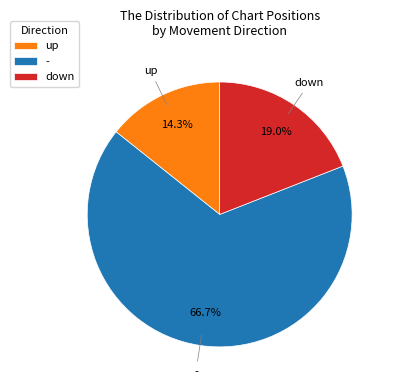

The down slice represents 19% of the pie. True or false?

True